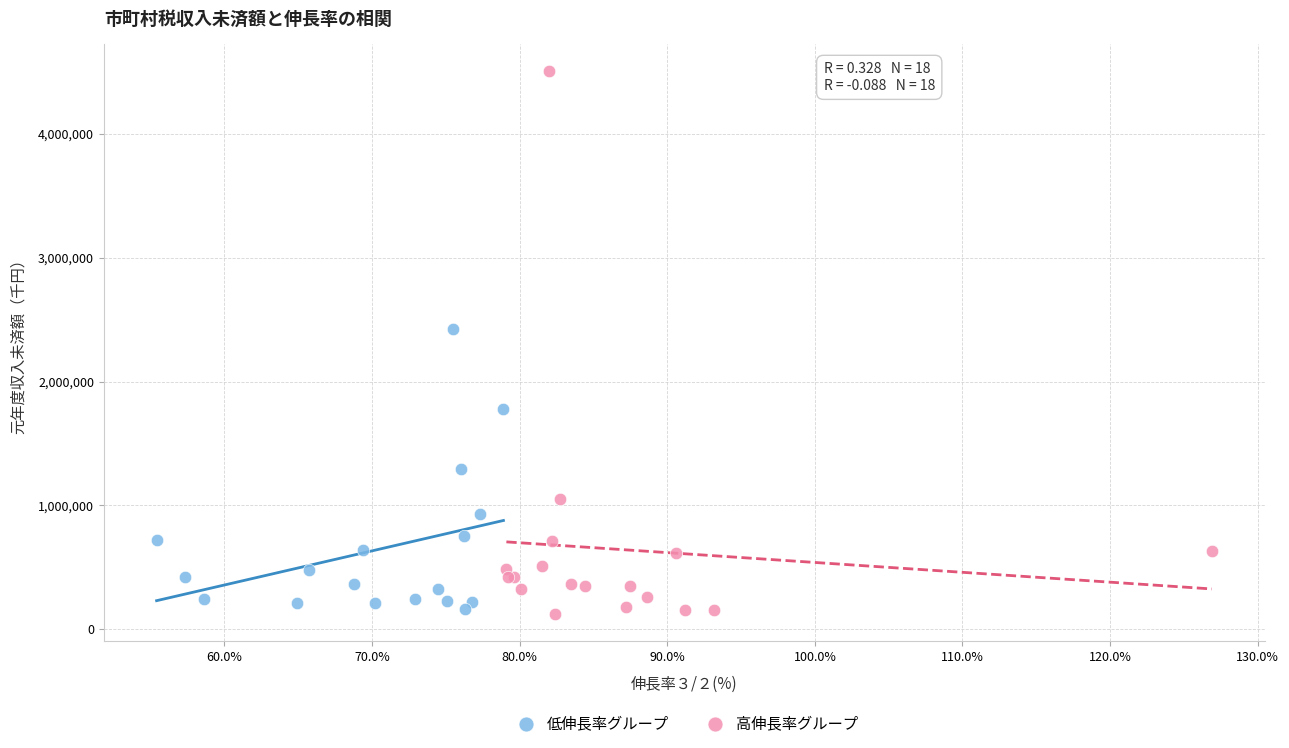

Which series reaches the maximum Y coordinate?

高伸長率グループ